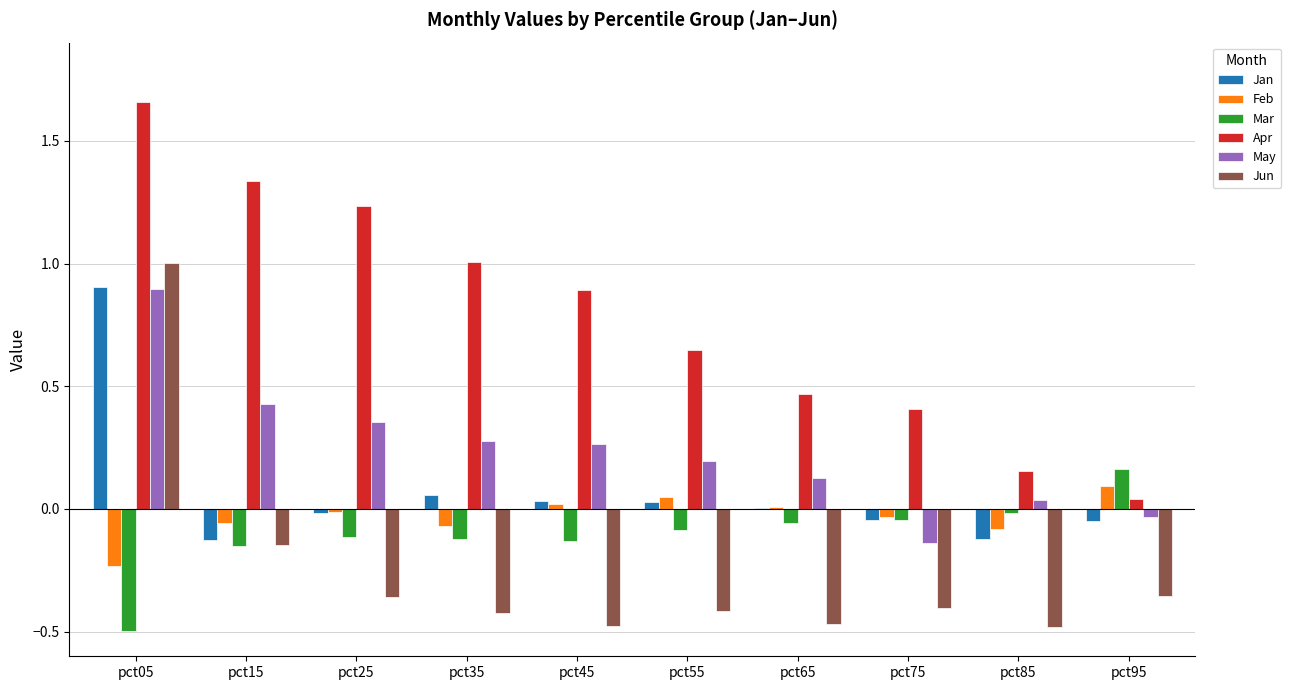

Does the chart contain stacked bars?

No